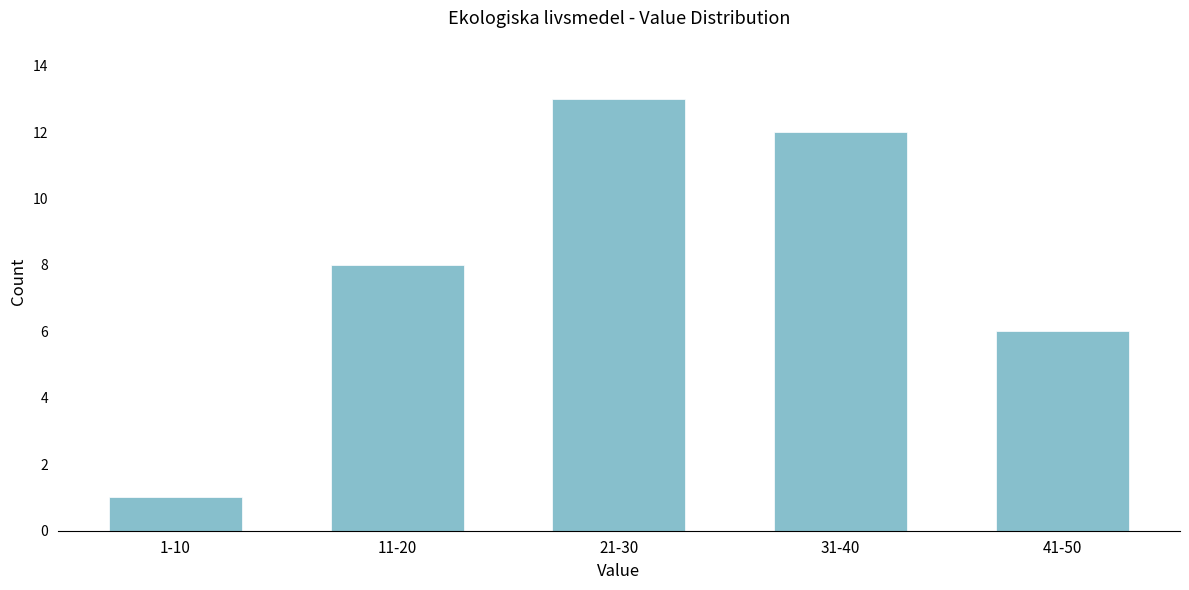

Reading left to right, transcribe all the data shown in this chart.

1-10=1	11-20=8	21-30=13	31-40=12	41-50=6